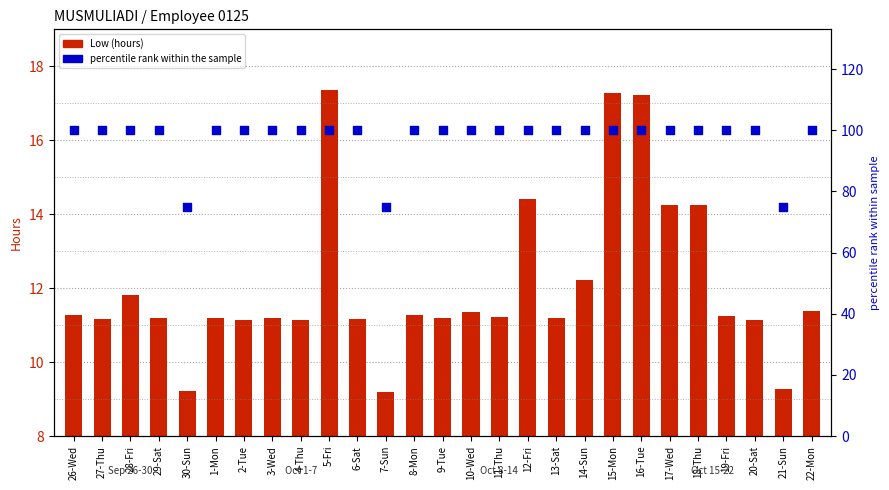

Which series has the widest spread of Y values?

percentile rank